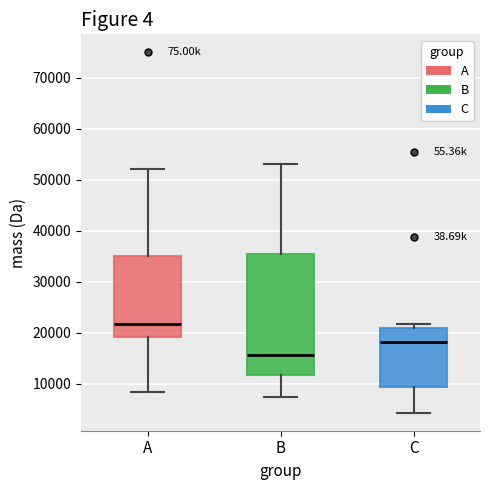

Reading left to right, transcribe this box plot: for each box, give where its median line is, the range the box spans, and where its two whiskers end, as read against the y-axis. The values are not printed on the chart, so give them approximately, as read against the axis.

A: median 22000, box 19000 to 35000, whiskers 8000 to 52000
B: median 16000, box 12000 to 35000, whiskers 7000 to 53000
C: median 18000, box 9000 to 21000, whiskers 4000 to 22000